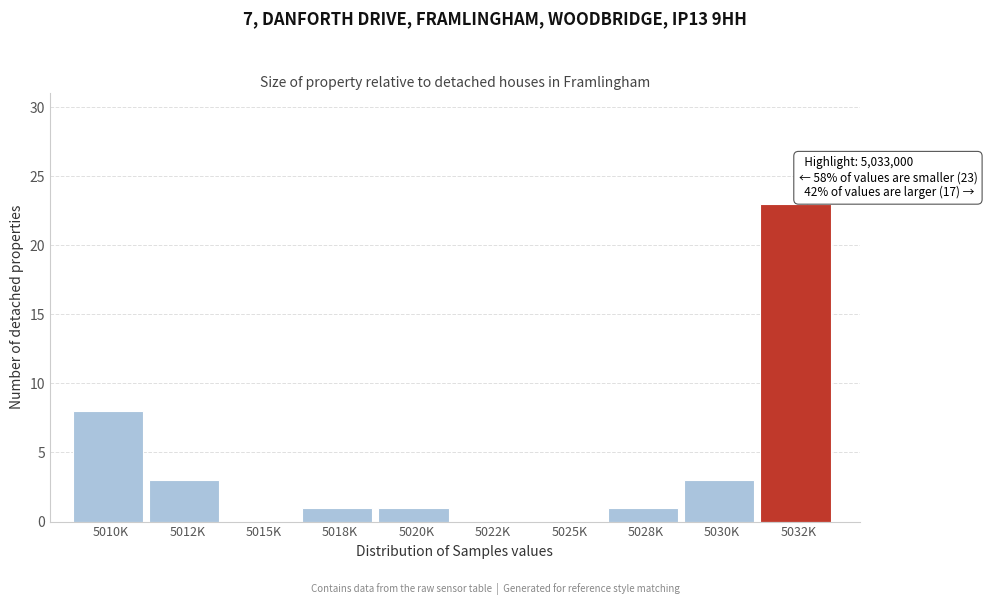

Reading left to right, list all the values displayed in this chart.

5010K=8	5012K=3	5015K=0	5018K=1	5020K=1	5022K=0	5025K=0	5028K=1	5030K=3	5032K=23